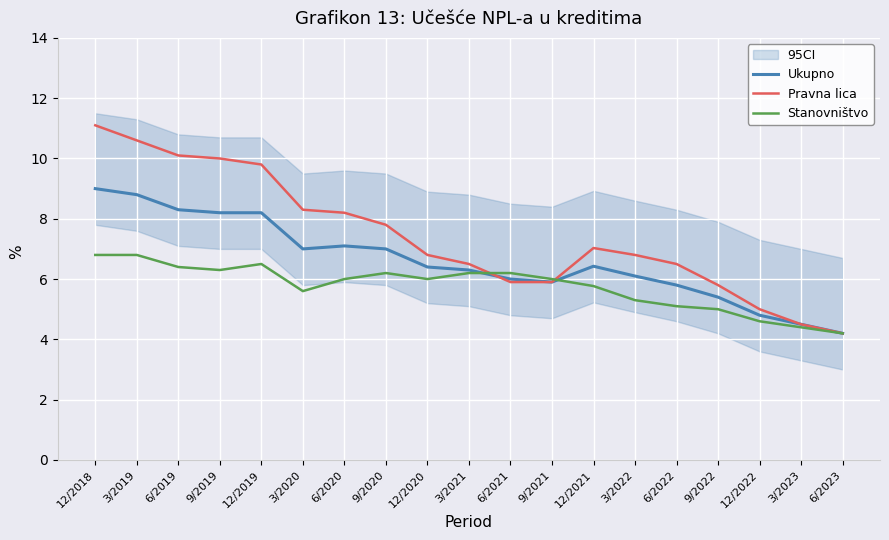

How many values in the Ukupno series exceed 6?

12